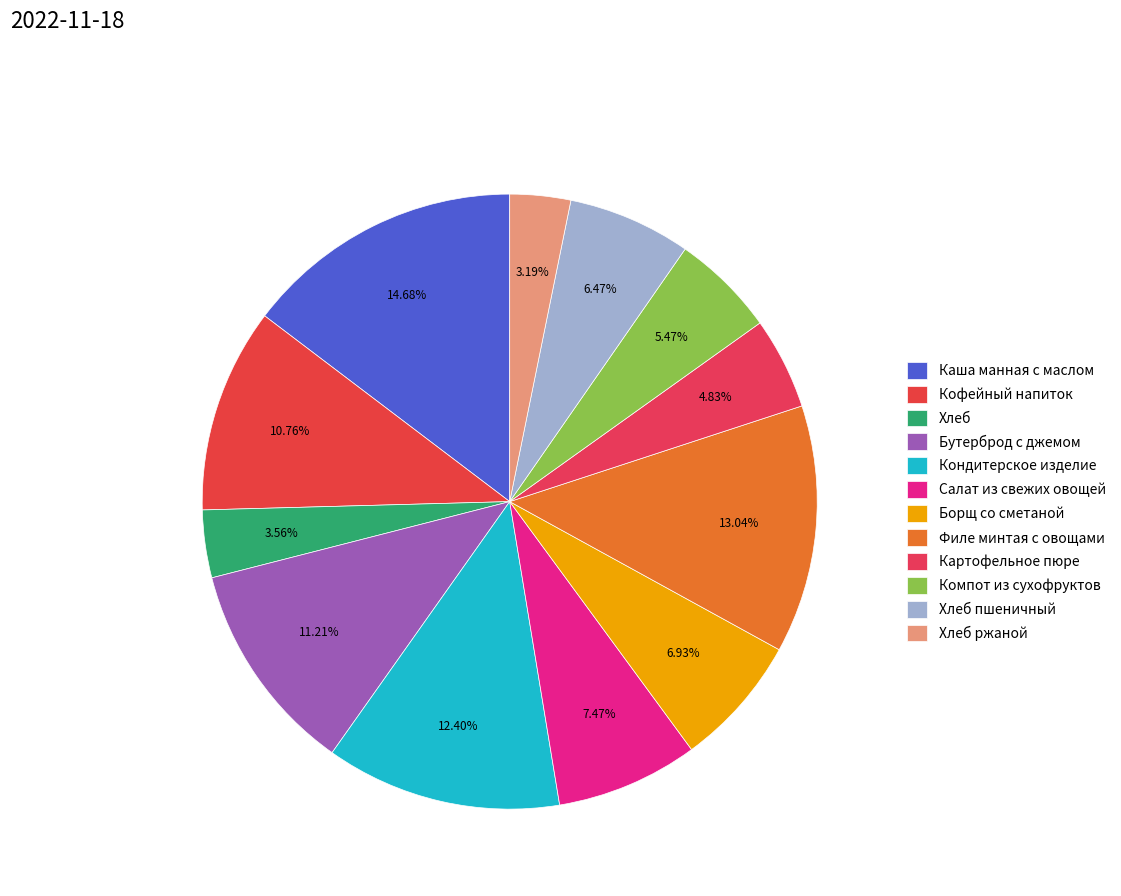

Does Борщ со сметаной account for over 50% of the chart?

No